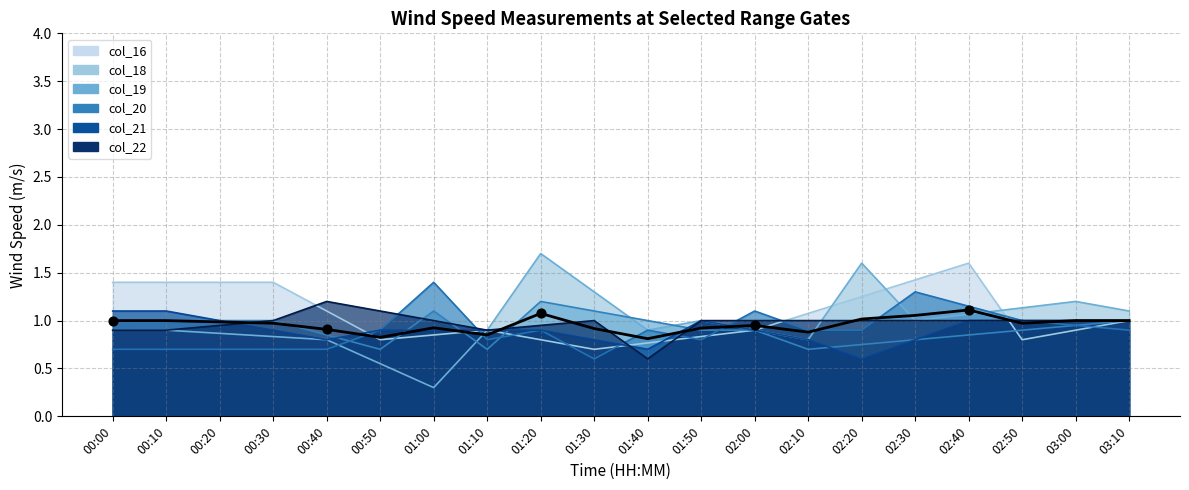

What is the change in value from 00:10 to 02:10?

-0.1